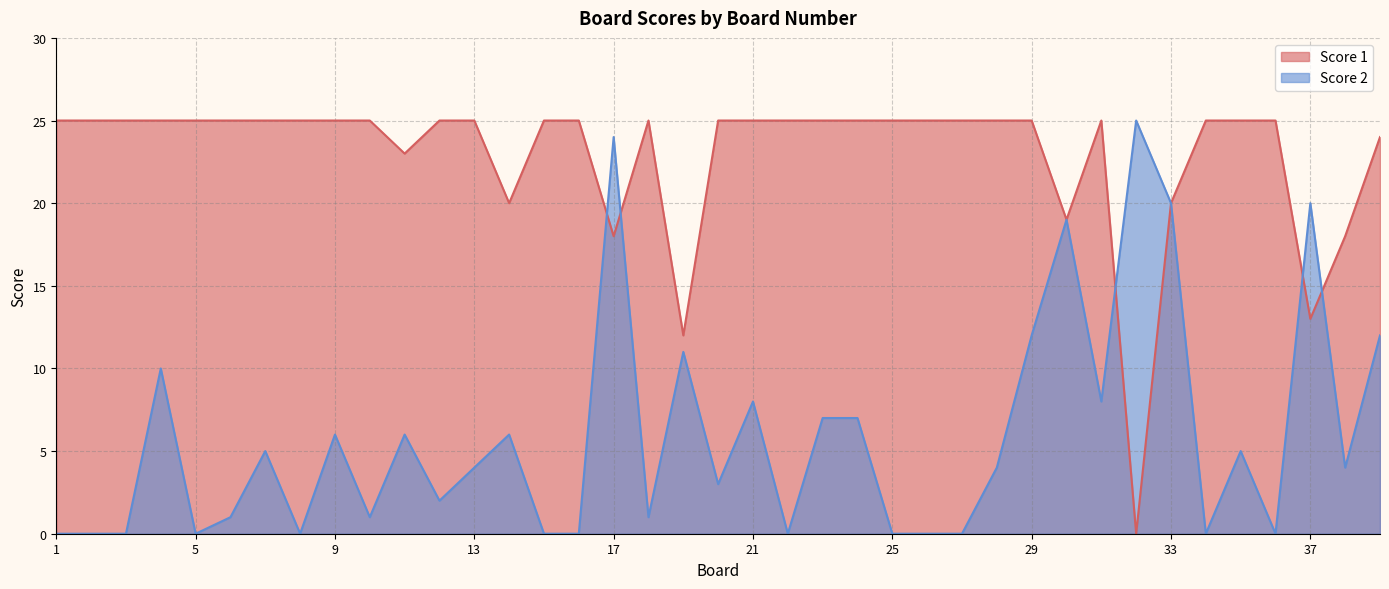

True or false: Score 1 has more than 0 interior local peaks.

True